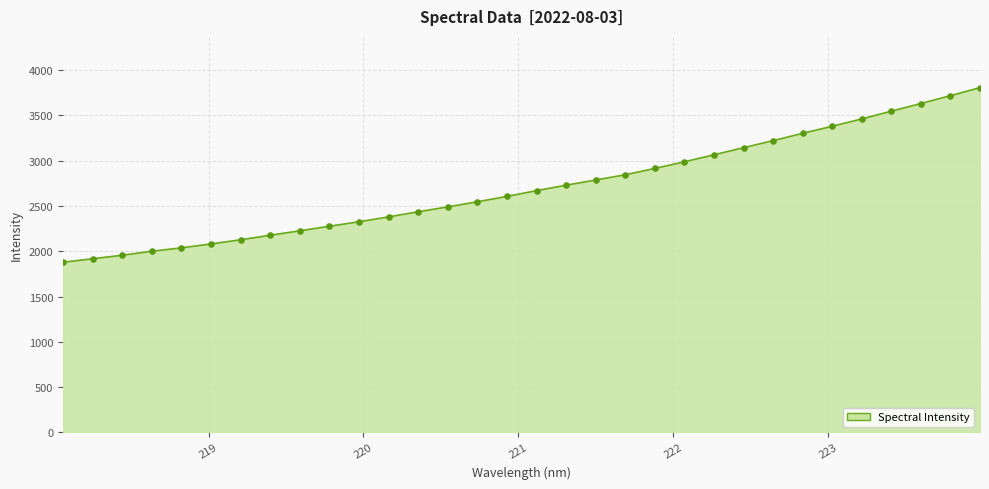

What is the greatest value displayed?

3806.4